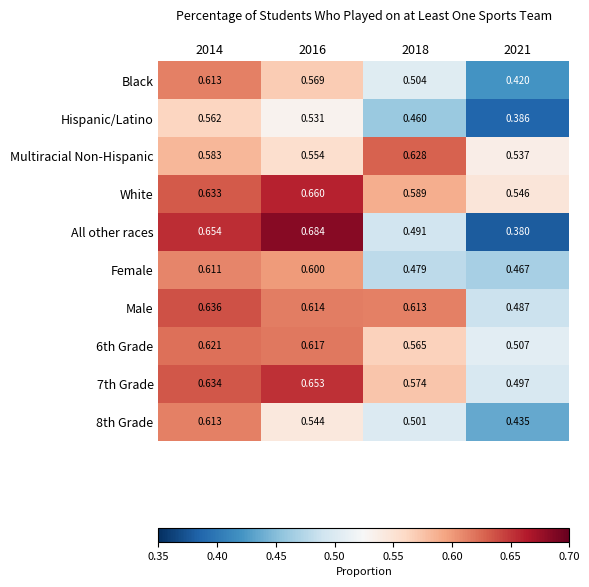

Which series has the largest total across all categories?

White